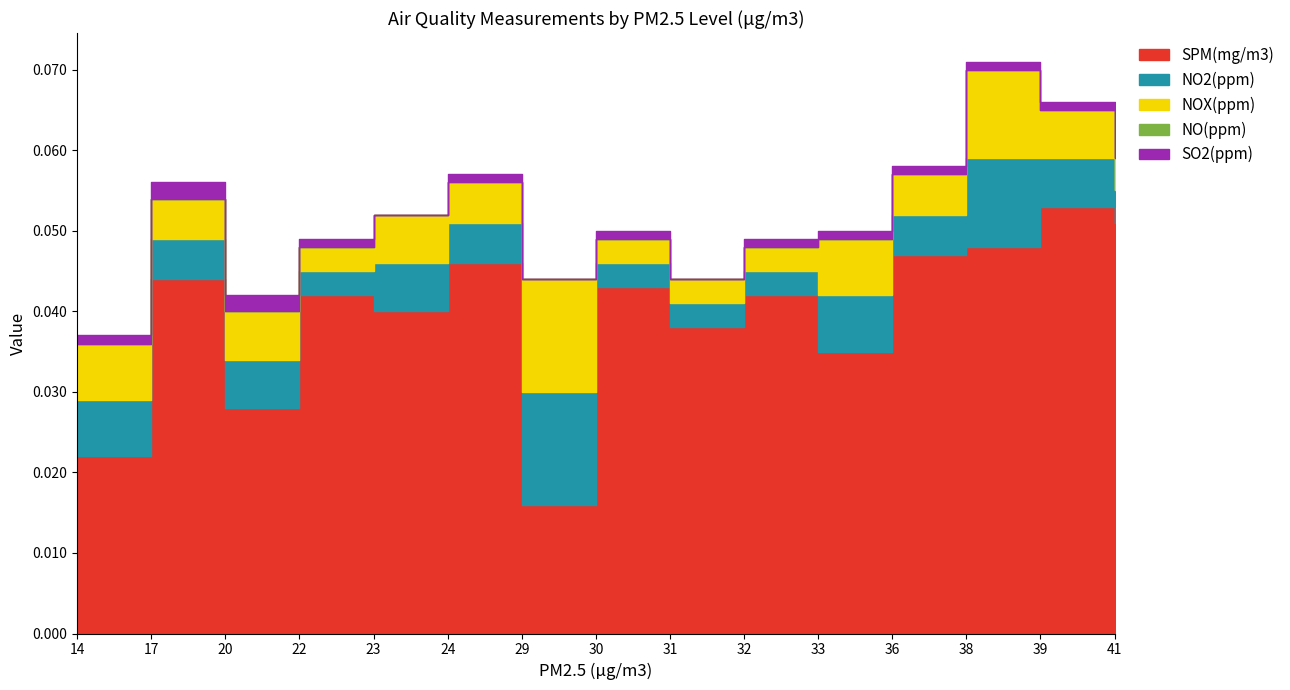

Which series changed the most between 32 and 39?

SPM(mg/m3)